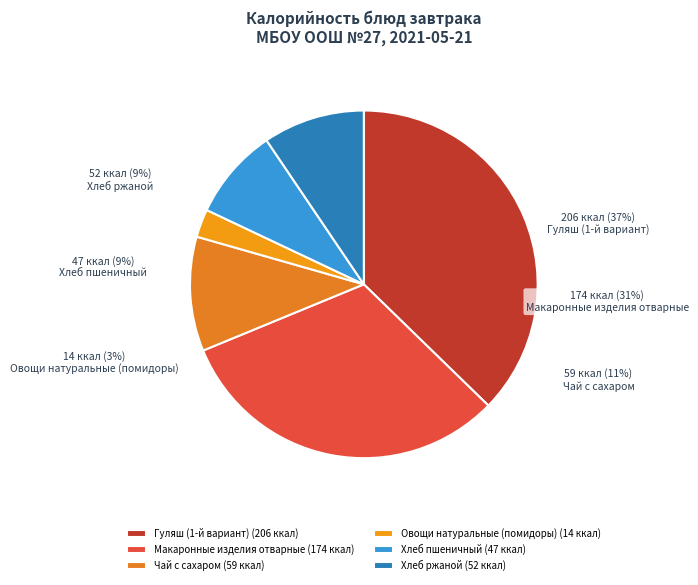

Rank the categories by value from lowest to highest.

Овощи натуральные (помидоры), Хлеб пшеничный, Хлеб ржаной, Чай с сахаром, Макаронные изделия отварные, Гуляш (1-й вариант)